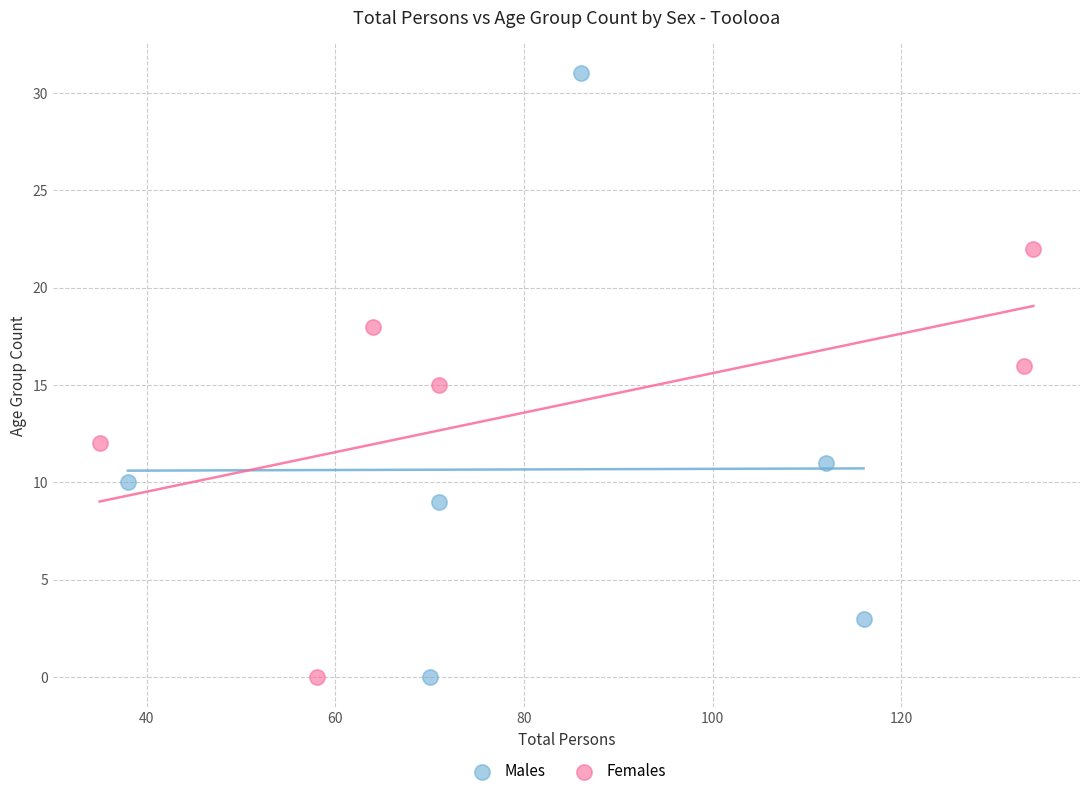

Which series has the largest Y range (max minus min)?

Males